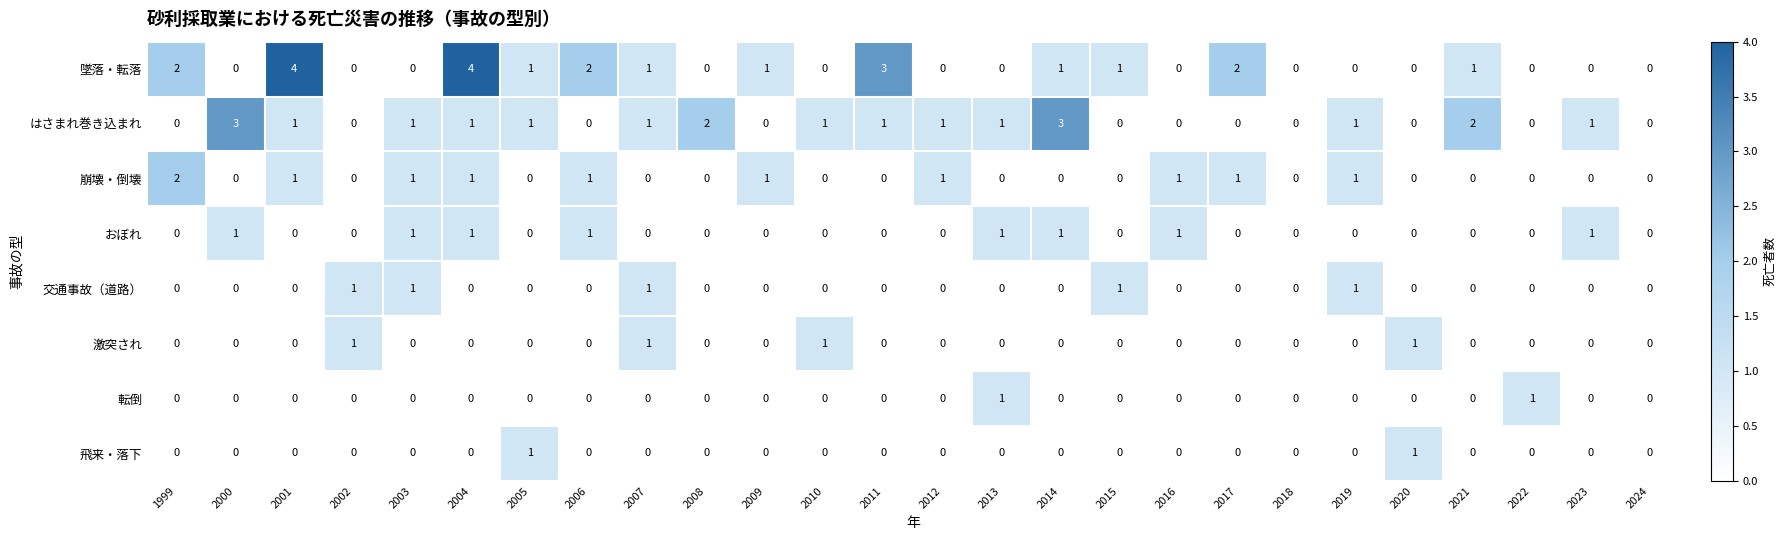

What is the sum of all 交通事故（道路） values?

5